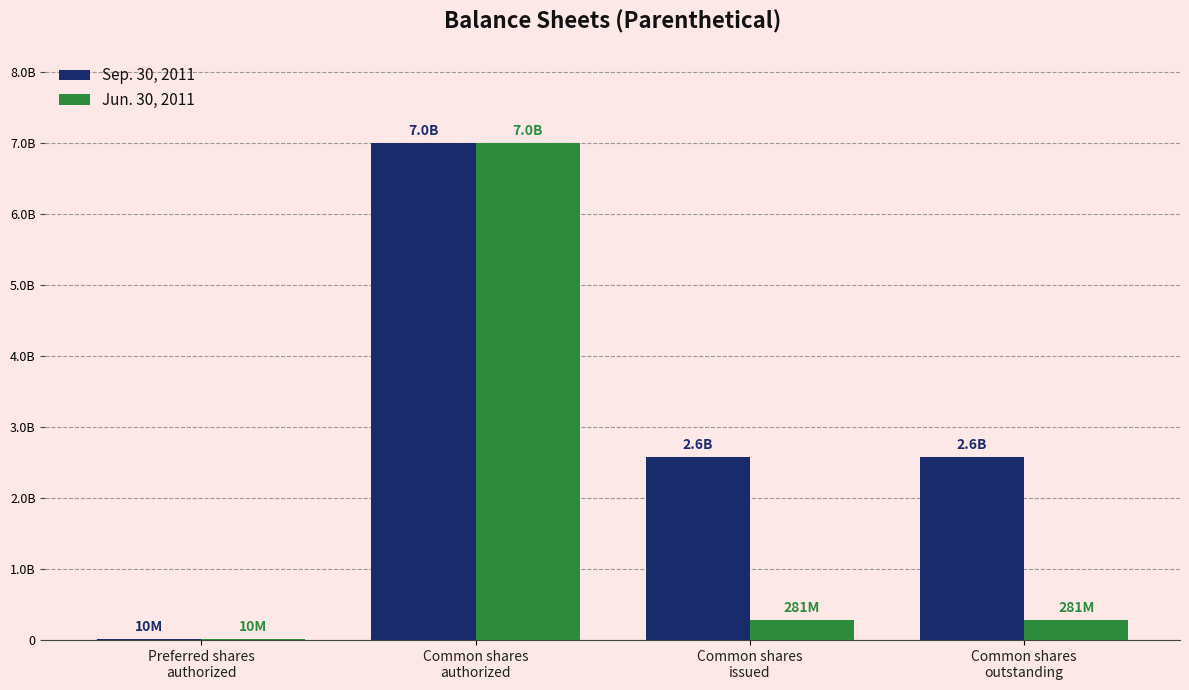

Is the value of Sep. 30, 2011 at Common shares
issued greater than the value of Jun. 30, 2011 at Common shares
issued?

Yes